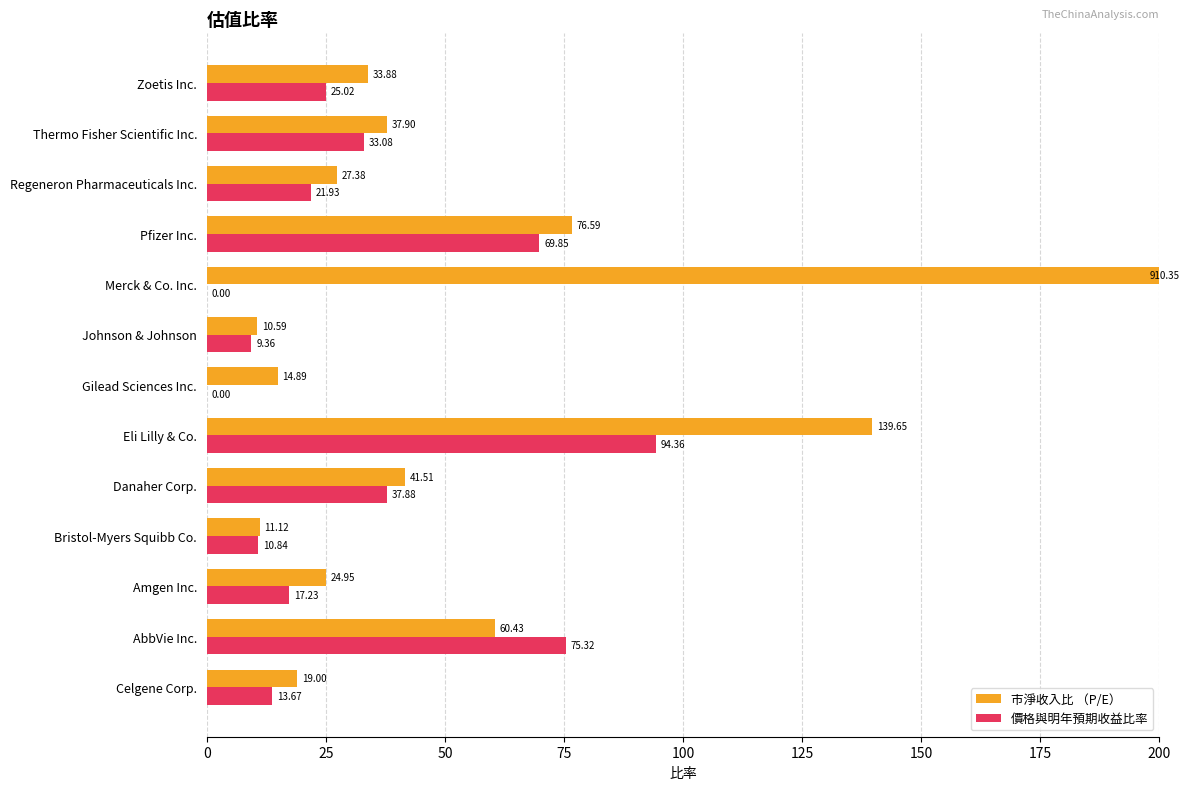

Rank the series by their average value, from highest to lowest.

市淨收入比 （P/E）, 價格與明年預期收益比率